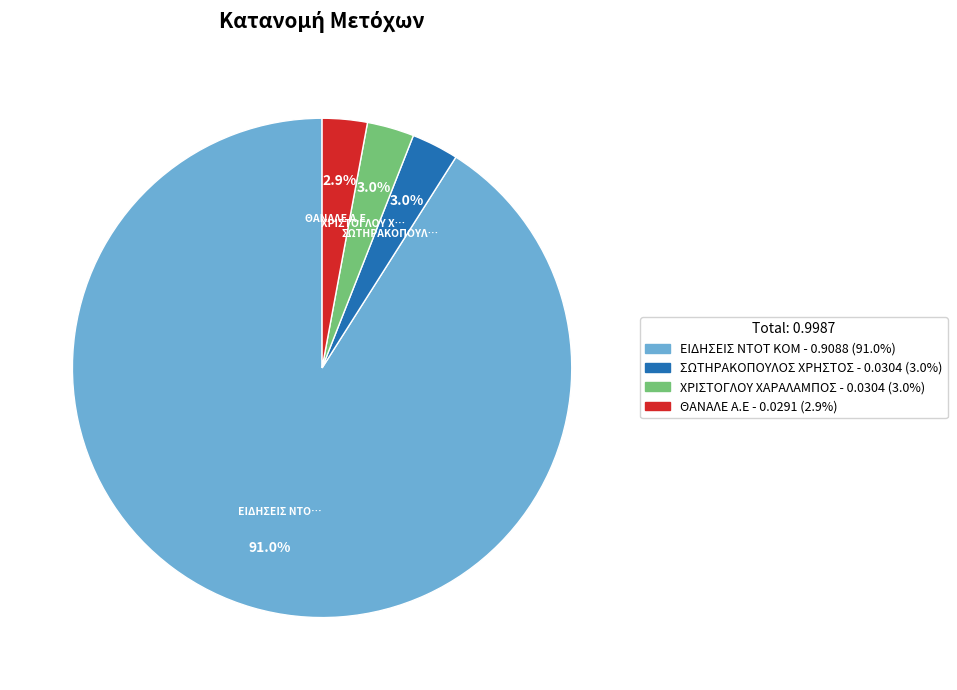

Which slice is the largest?

ΕΙΔΗΣΕΙΣ ΝΤΟΤ ΚΟΜ